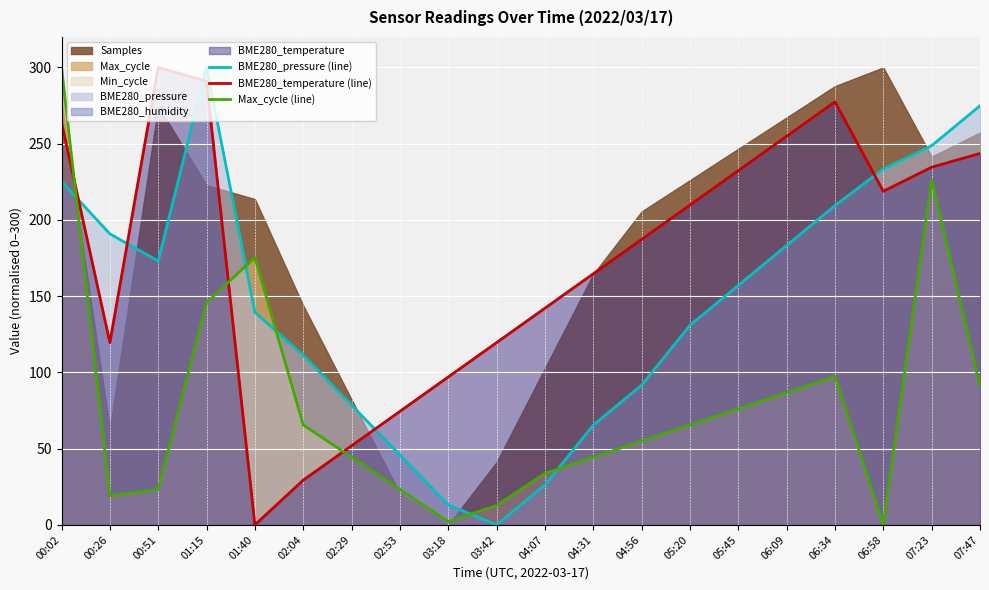

The BME280_pressure (line) series shows 130.9 at 05:20. True or false?

True